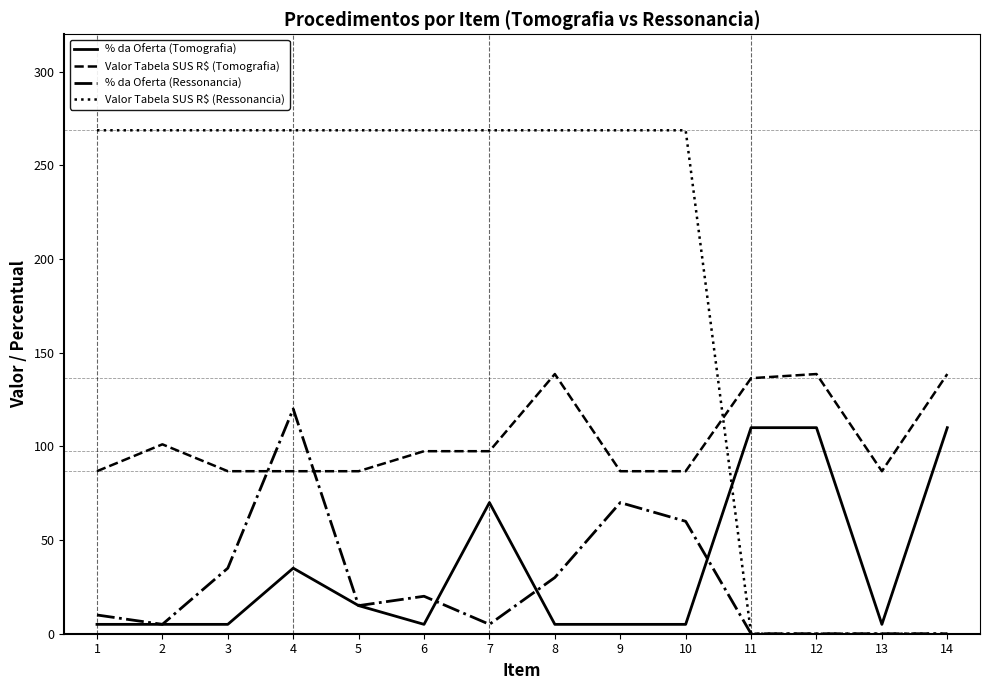

What is the greatest value displayed?

268.8